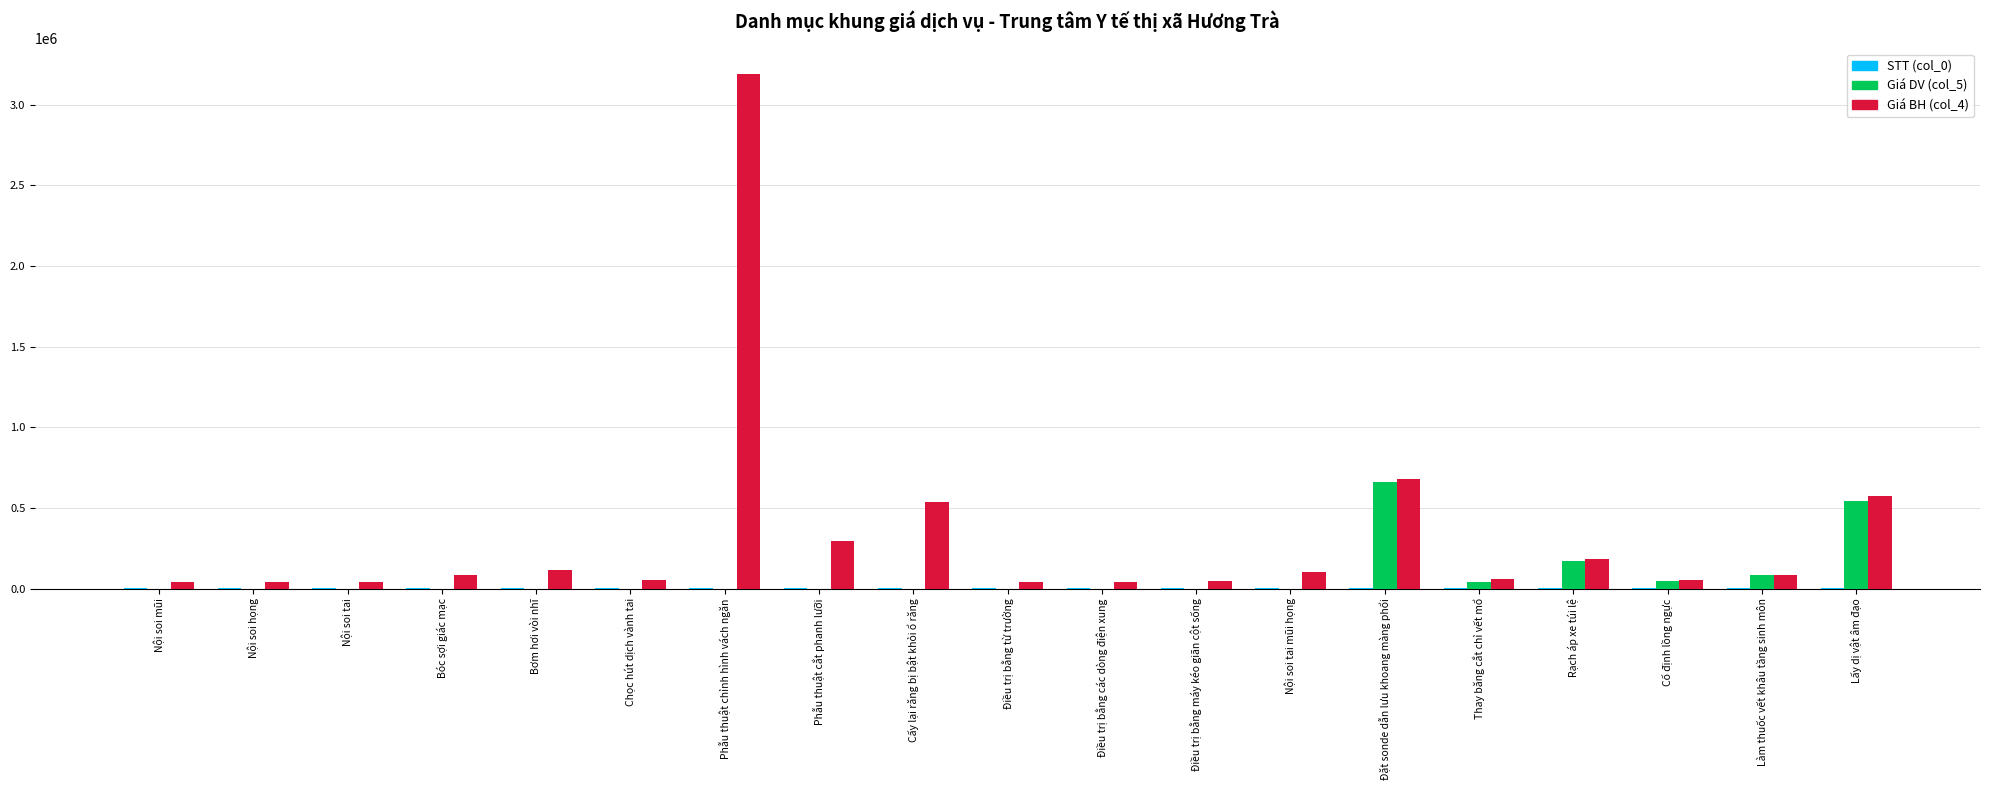

How many data points does each series have?

19